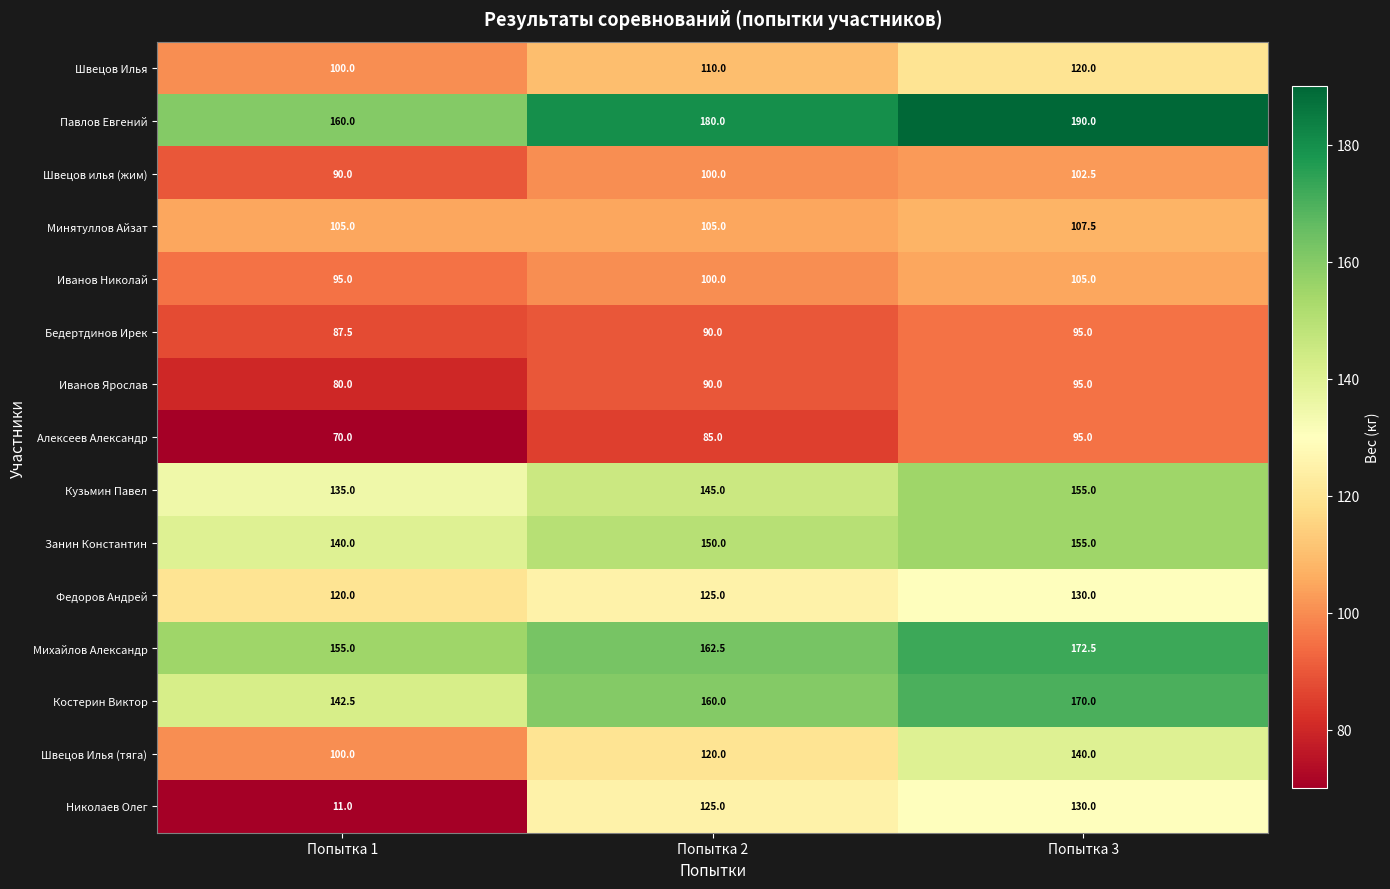

What is the maximum value for Швецов Илья?

120.0